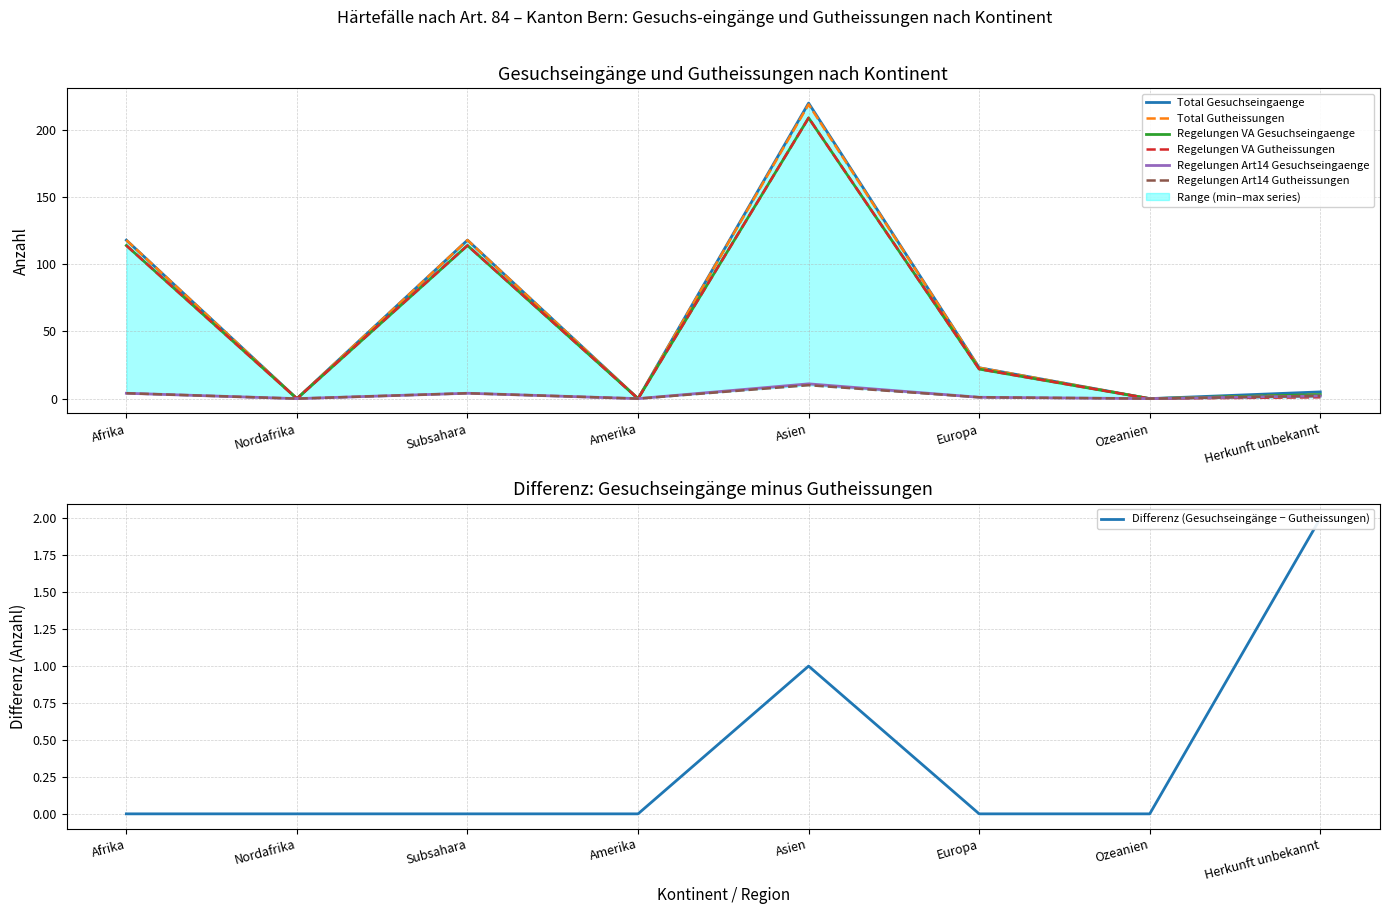

What is the difference between the Total Gutheissungen values at Amerika and Herkunft unbekannt?

3